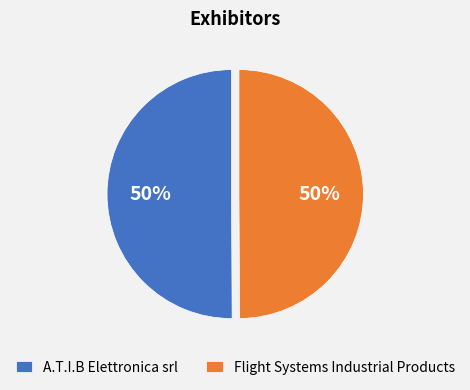

Approximately how many times larger is the value at Flight Systems Industrial Products compared to A.T.I.B Elettronica srl?

1.0